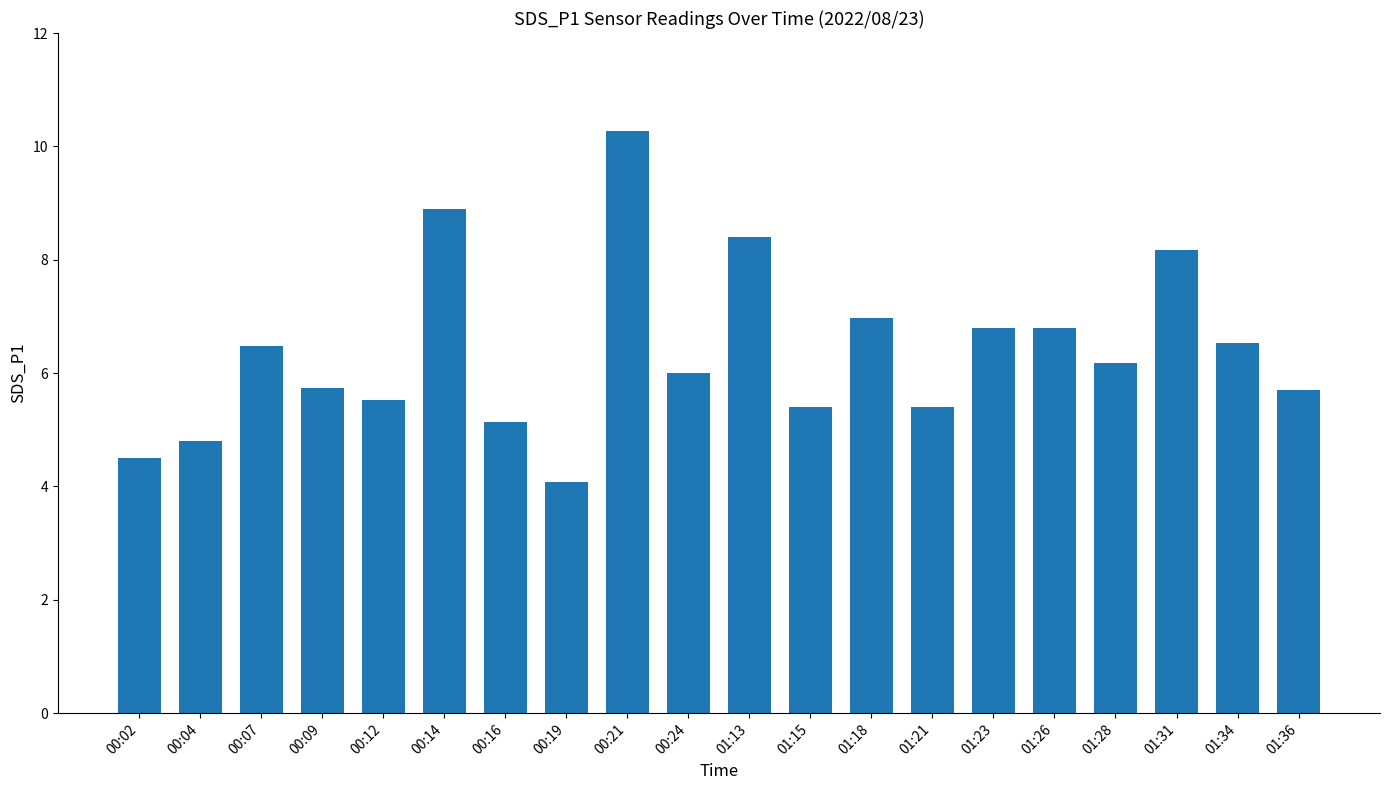

What is the minimum value shown in the chart?

4.1